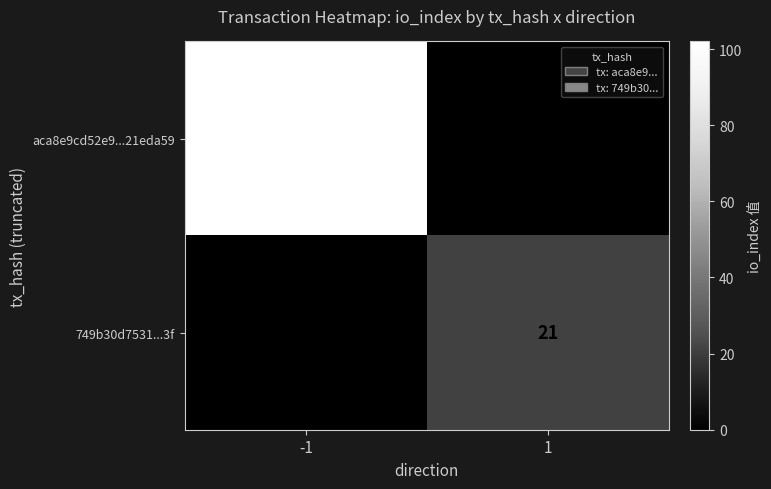

Reading left to right, transcribe all the data shown in this chart.

aca8e9cd52e9...21eda59: -1=102	1=0
749b30d7531...3f: -1=0	1=21